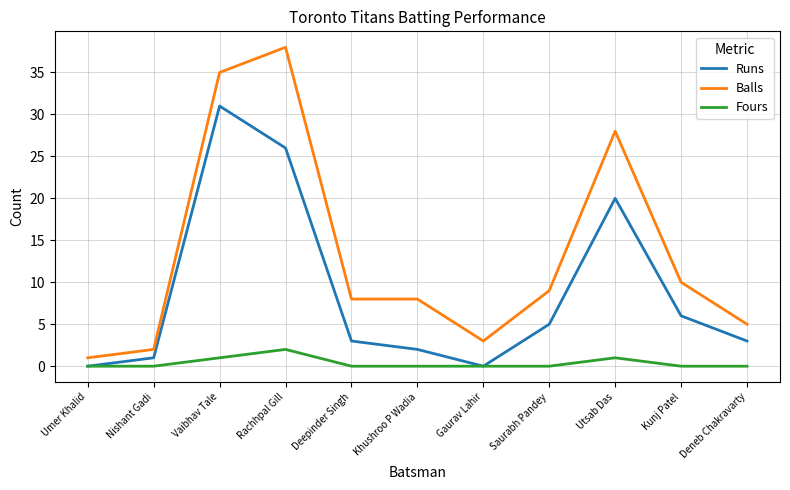

Which series has the widest spread of values?

Balls